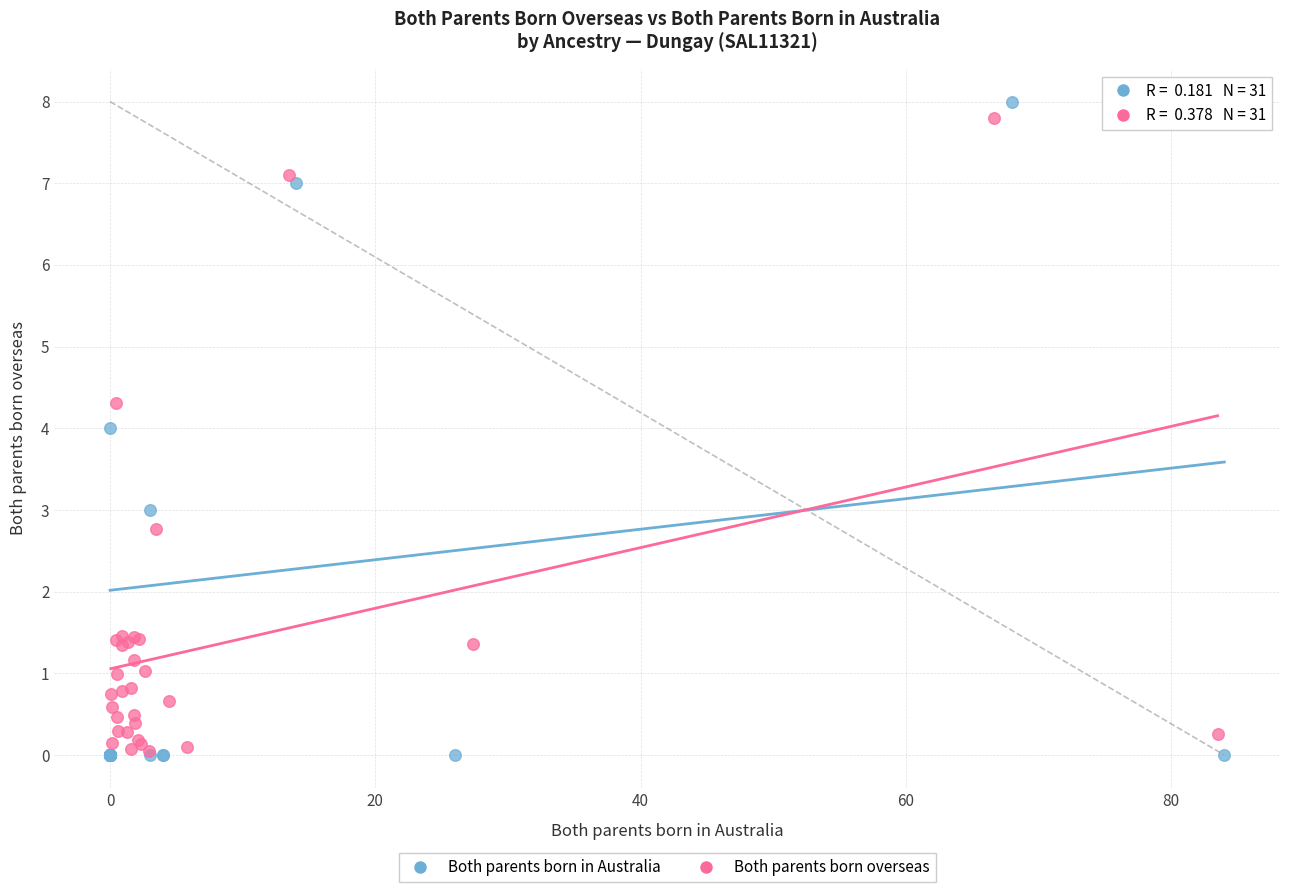

Which series has the largest Y range (max minus min)?

Both parents born in Australia